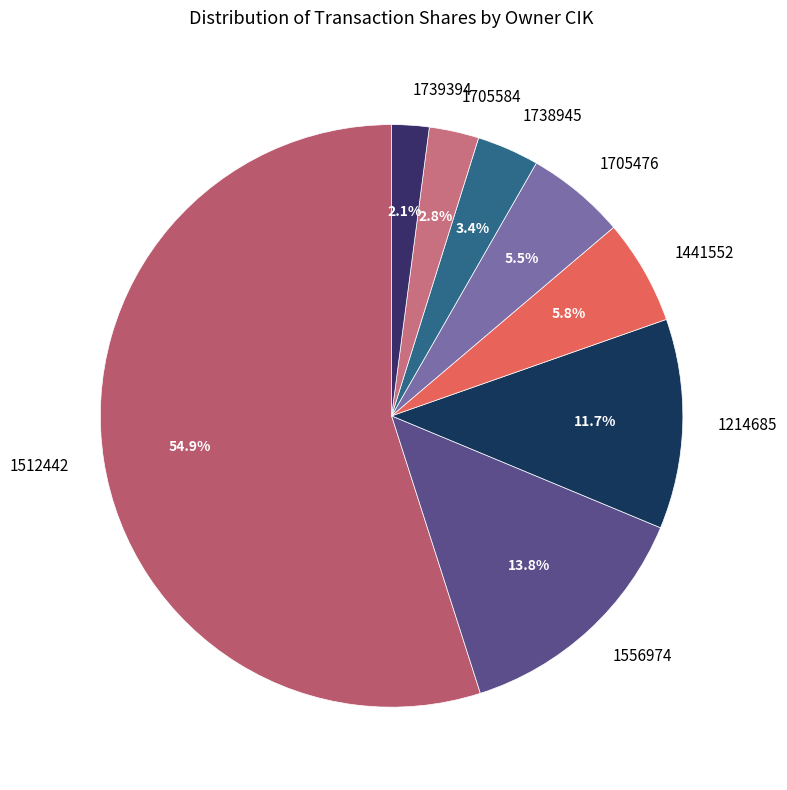

Does 1512442 account for over 50% of the chart?

Yes